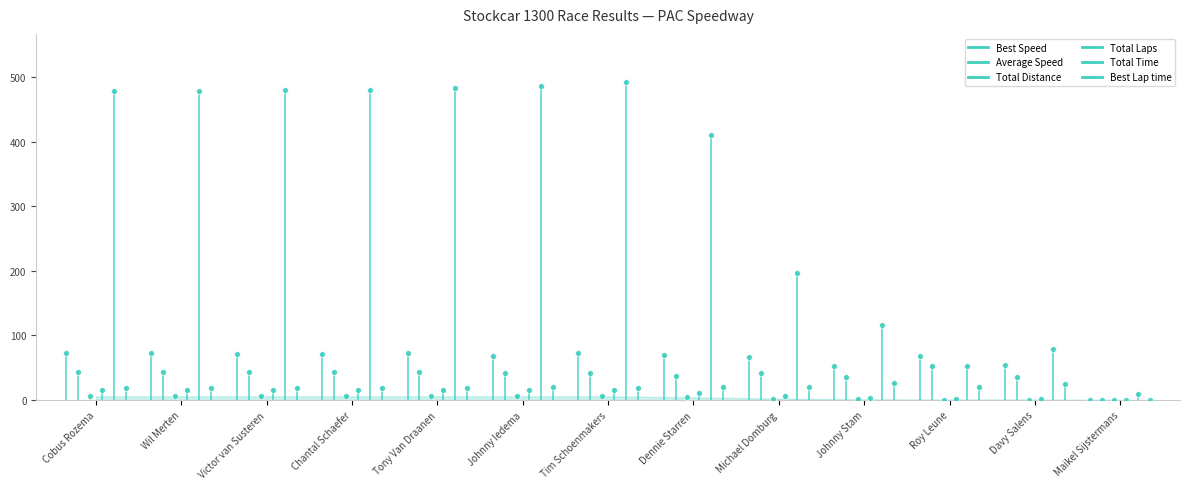

What are all the series names shown in the legend?

Best Speed, Average Speed, Total Distance, Total Laps, Total Time, Best Lap time